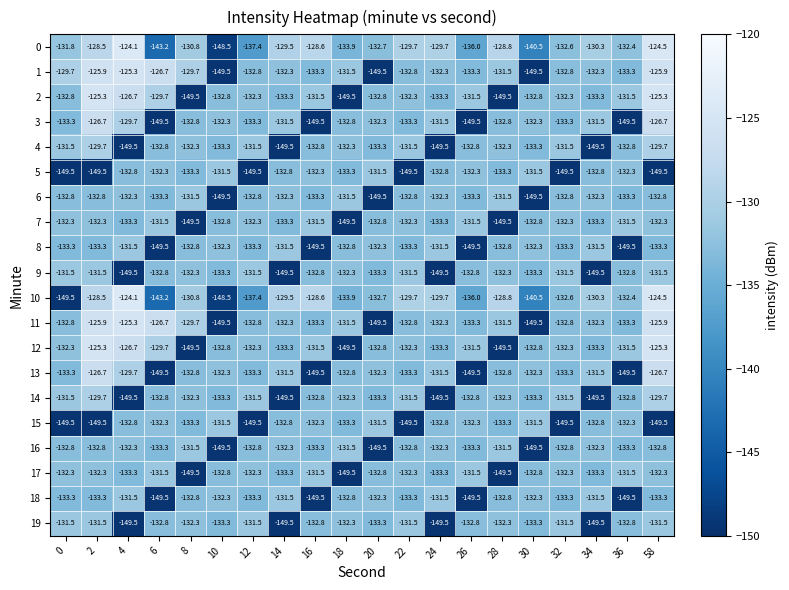

At which category does the chart reach its peak across all series?

4